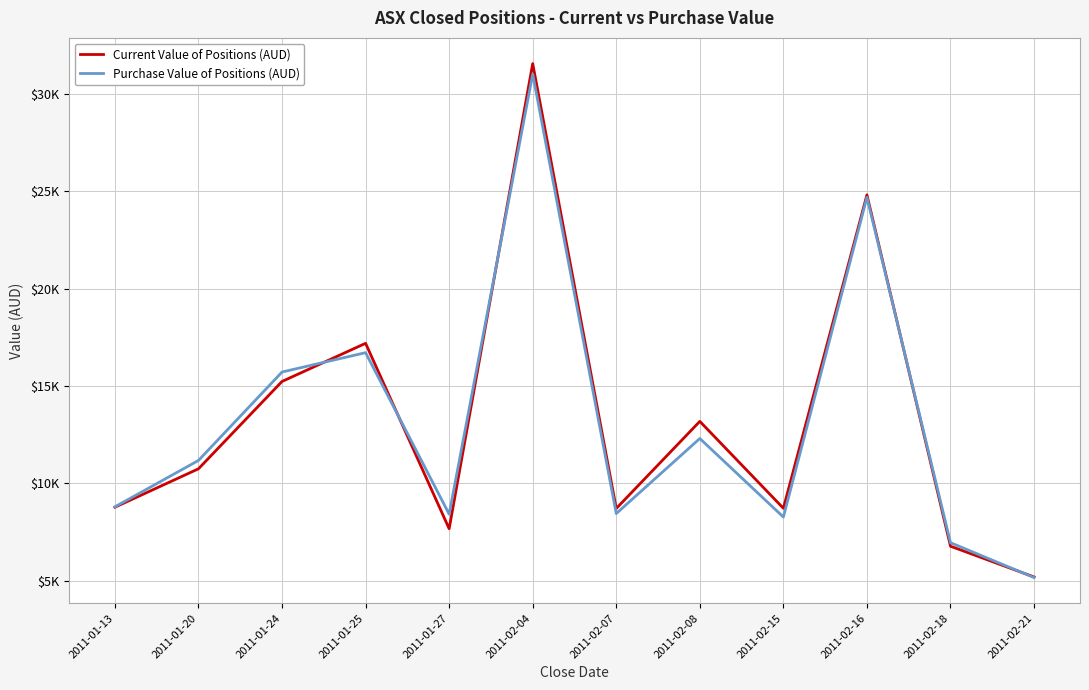

What is the total value across all series at 2011-01-13?

17580.0